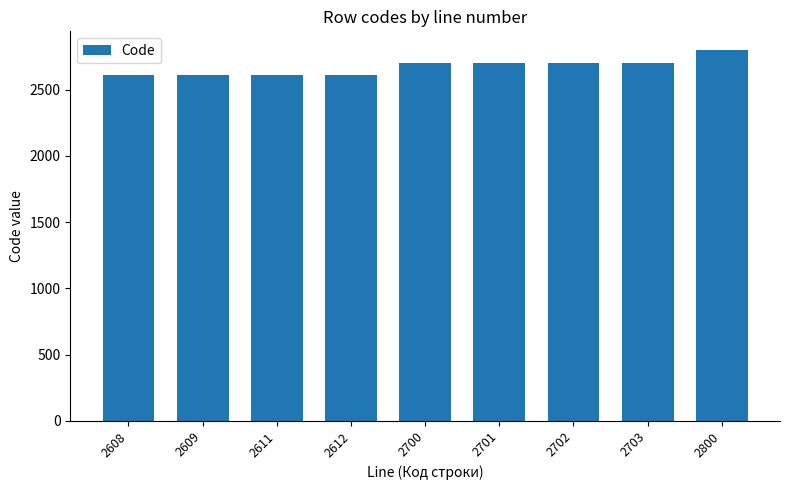

Are the bars grouped side by side (vs. stacked)?

No